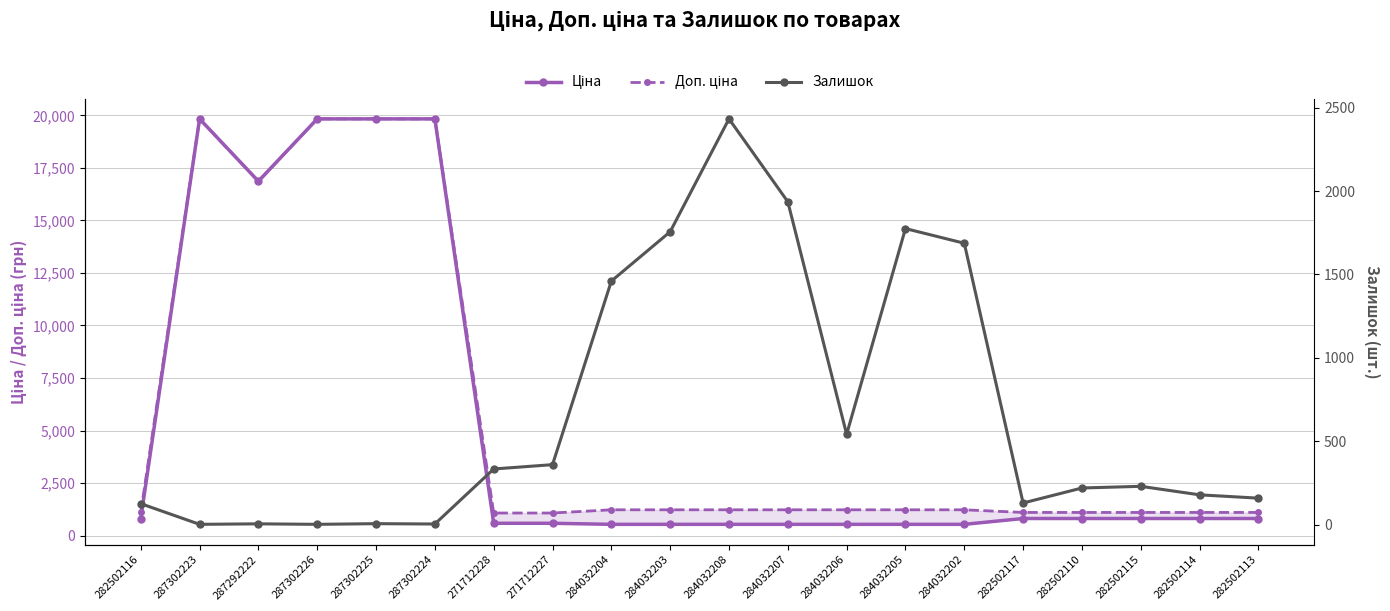

At which category does the chart reach its peak across all series?

287302223